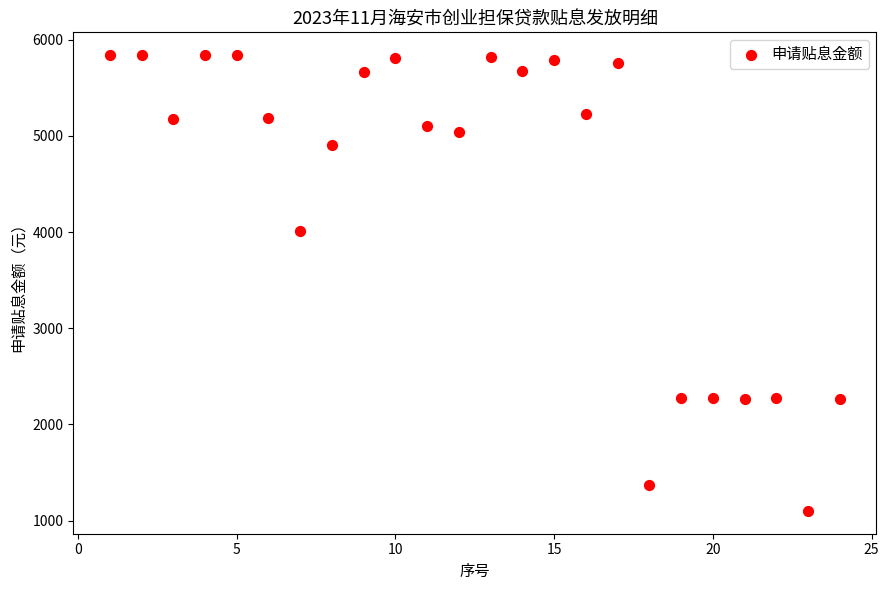

What Y value in the scatter plot is closest to 3469?

4010.4